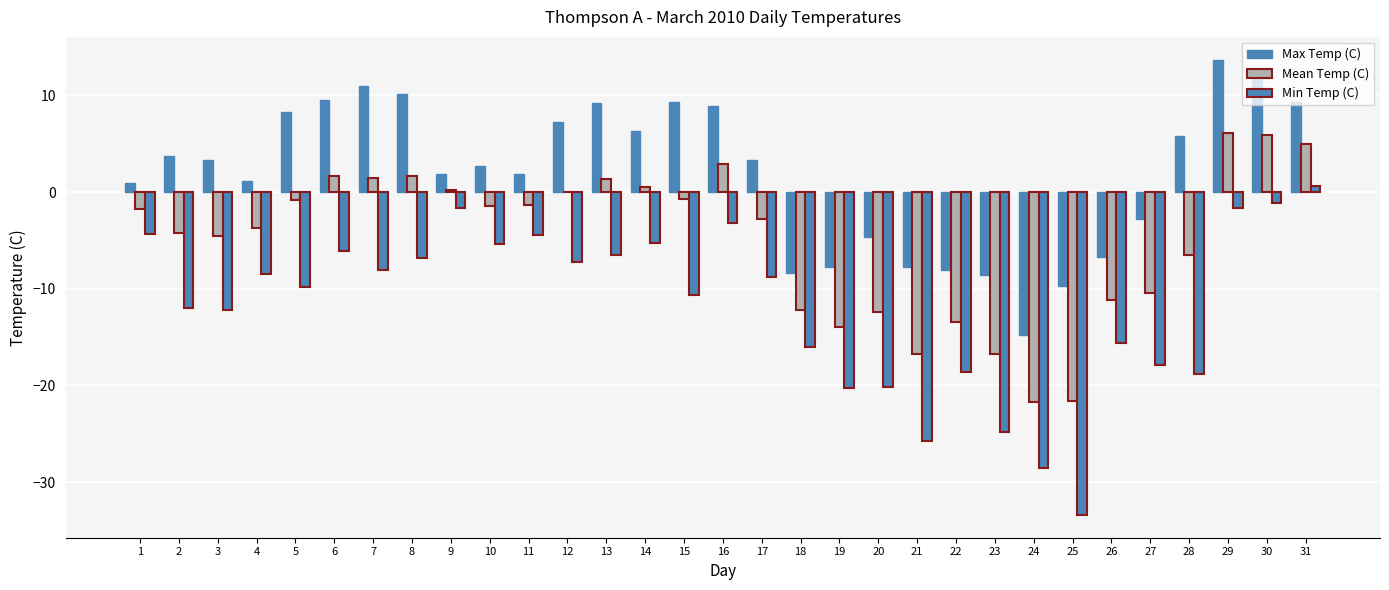

Count the number of data series in this chart.

3